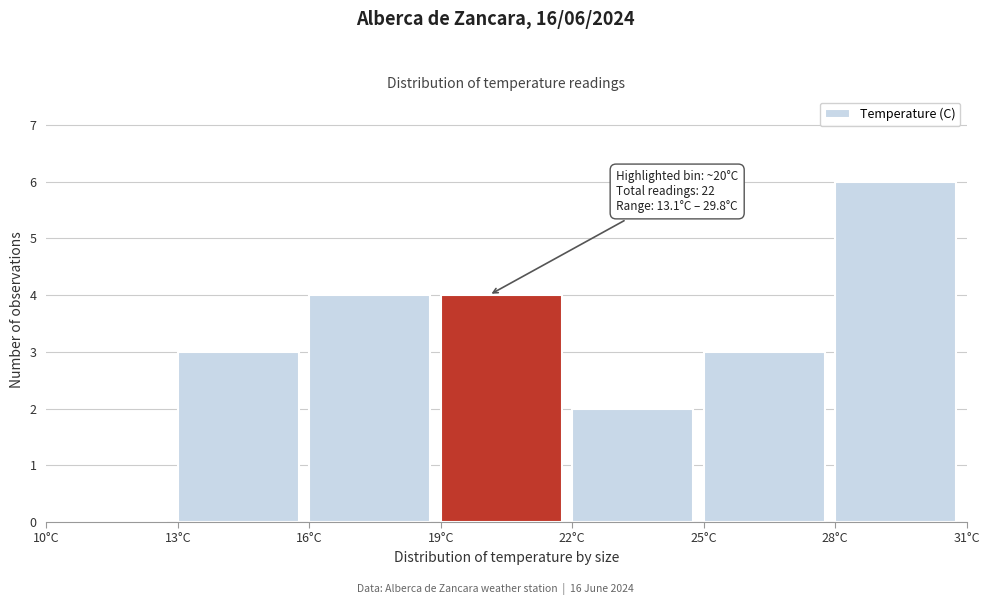

Over which range of the x-axis is the bar tallest?

28 to 31